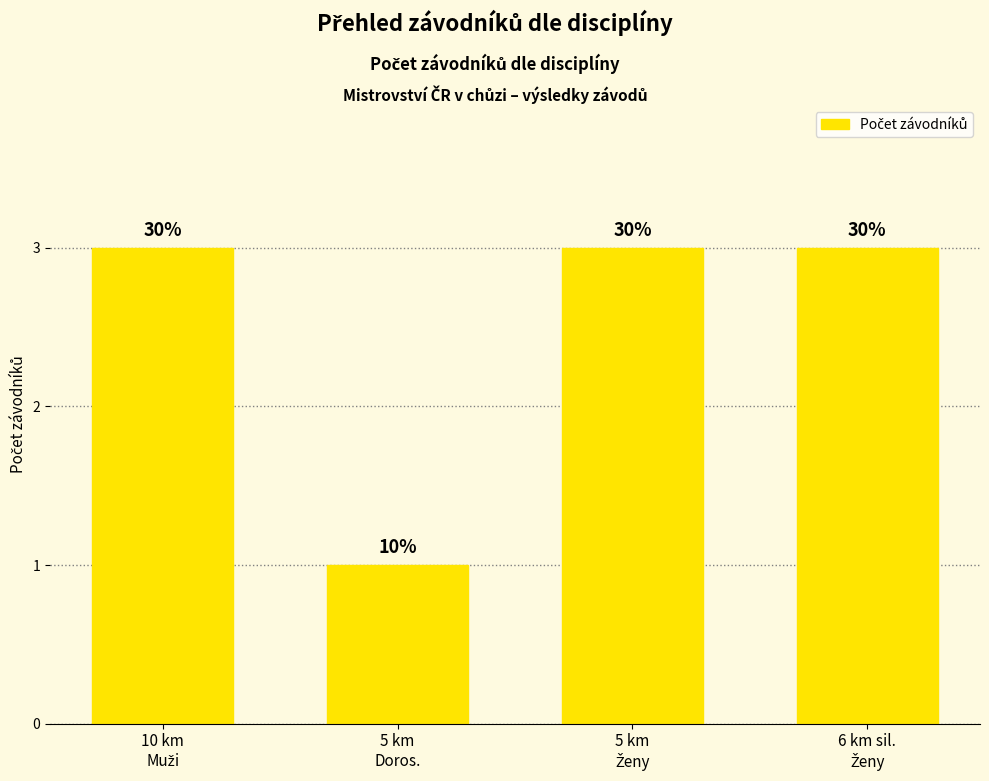

Reading left to right, list all the values displayed in this chart.

3	1	3	3